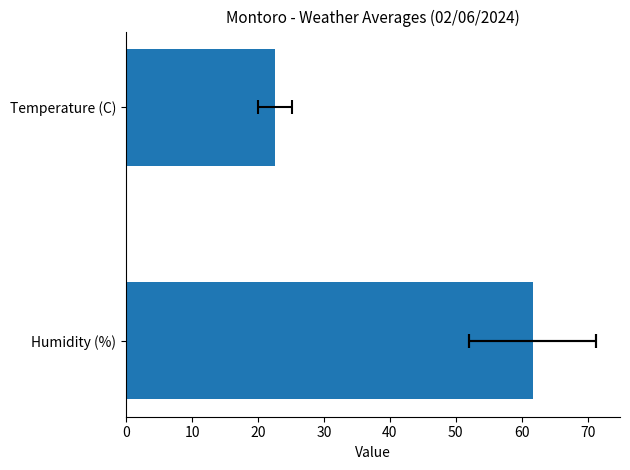

Reading left to right, list all the values displayed in this chart.

22.6	61.7